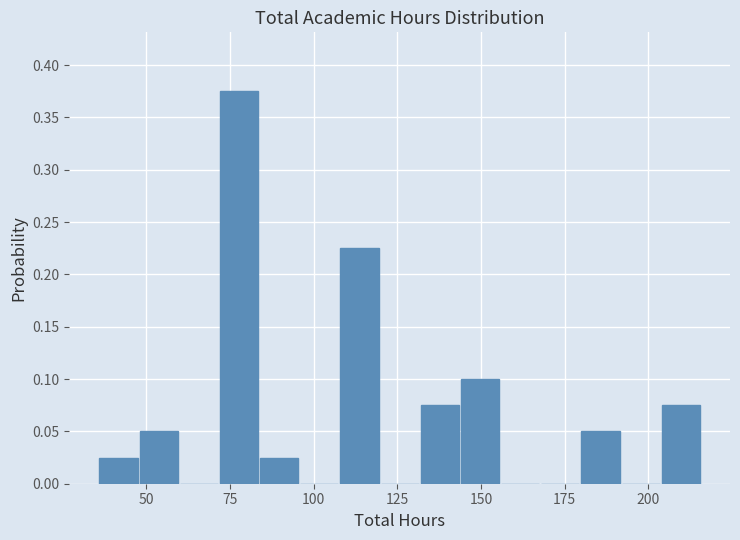

Read against the x-axis, roughly where is the centre of the tallest bar?

80